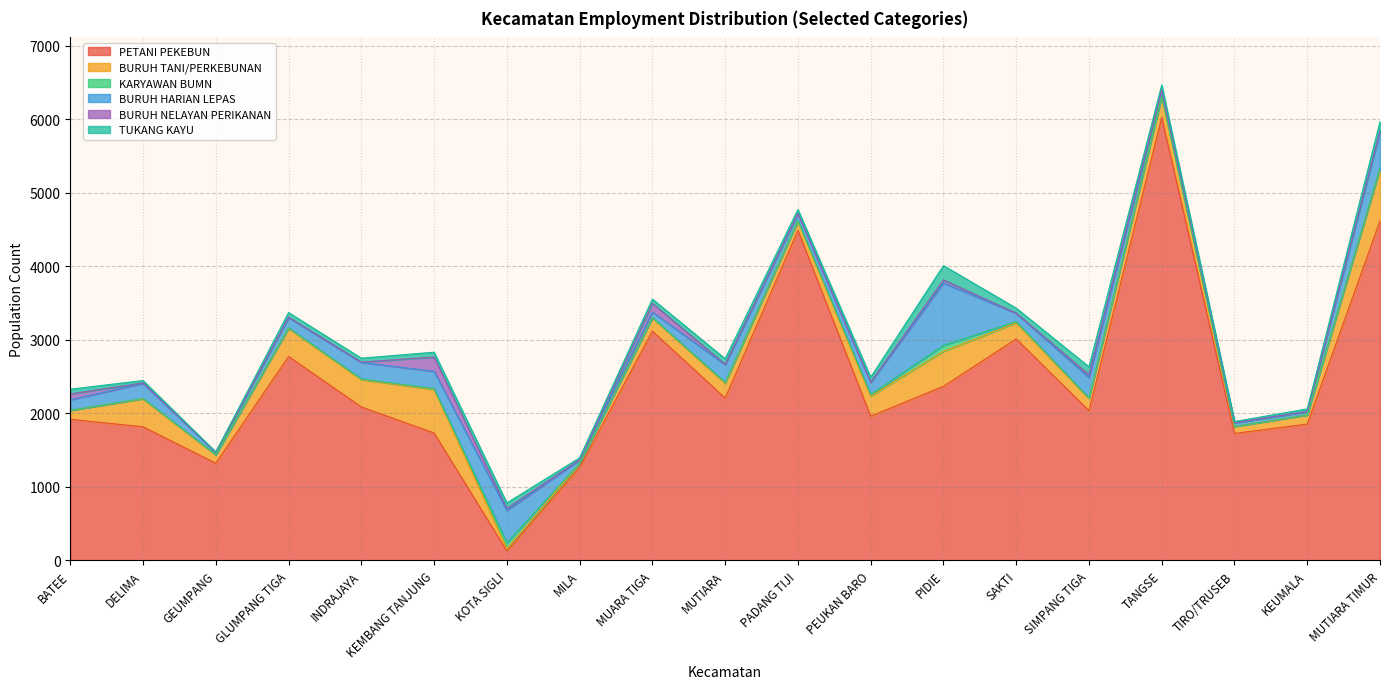

What is the difference between the maximum and minimum values in the KARYAWAN BUMN series?

82